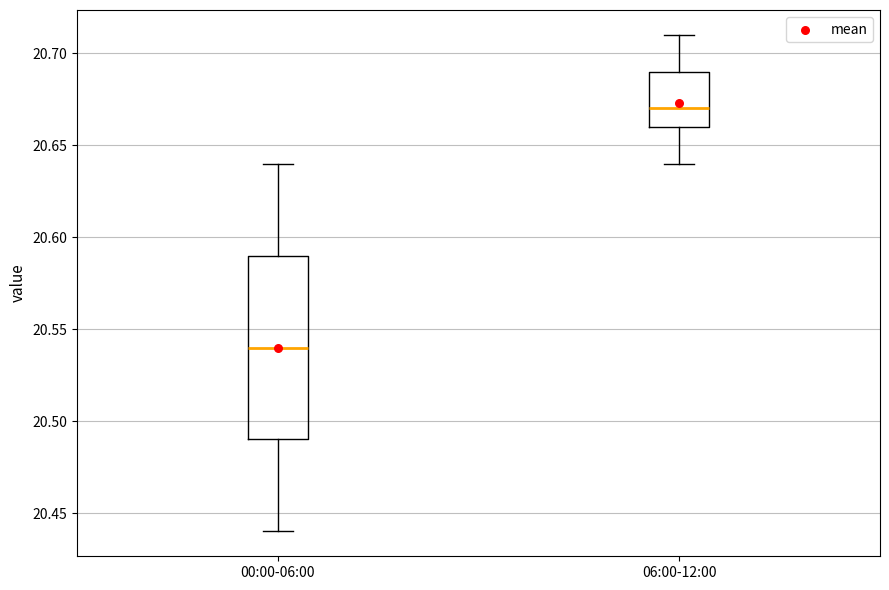

Which box is the tallest, from its lower edge to its upper edge?

00:00-06:00